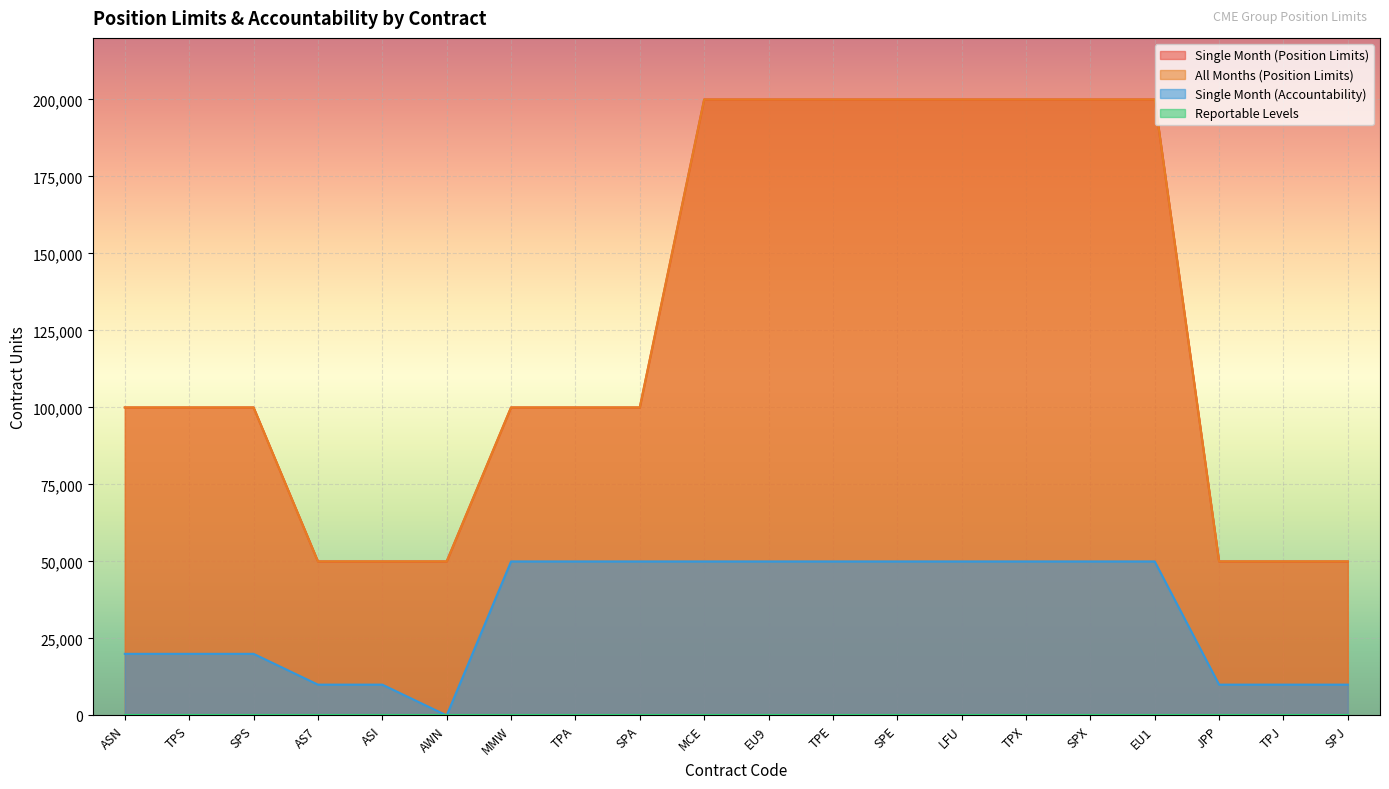

True or false: Single Month (Accountability) and Single Month (Position Limits) intersect in this chart.

False